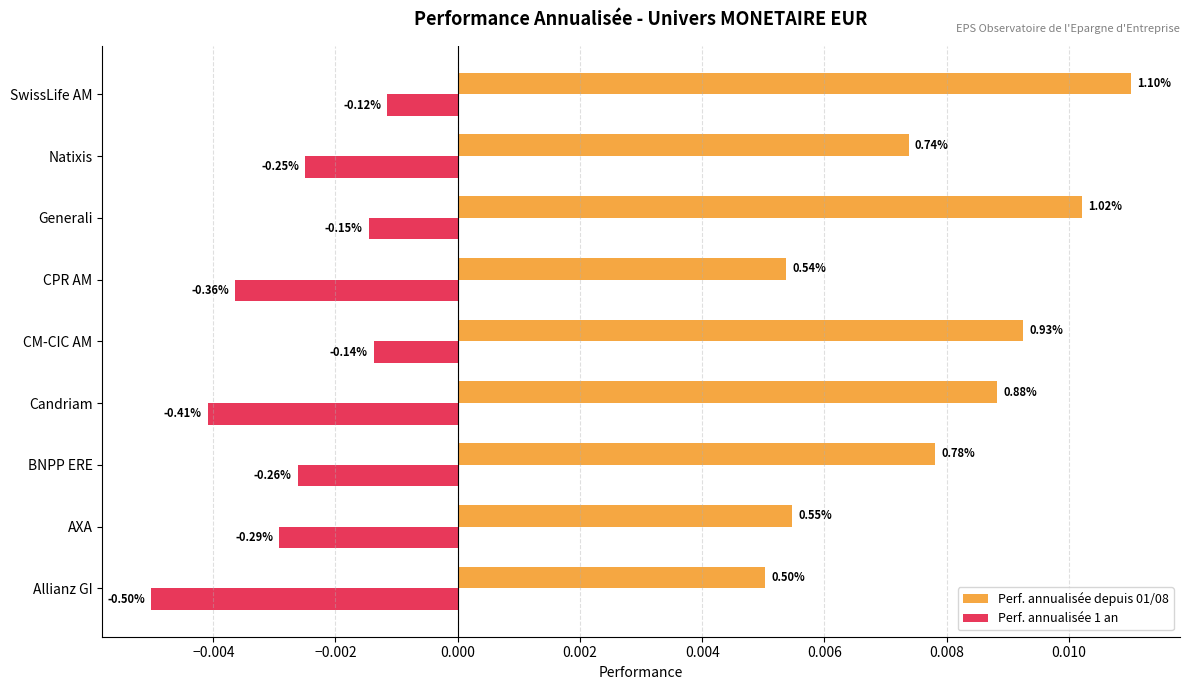

At how many categories does at least one series exceed 0?

9